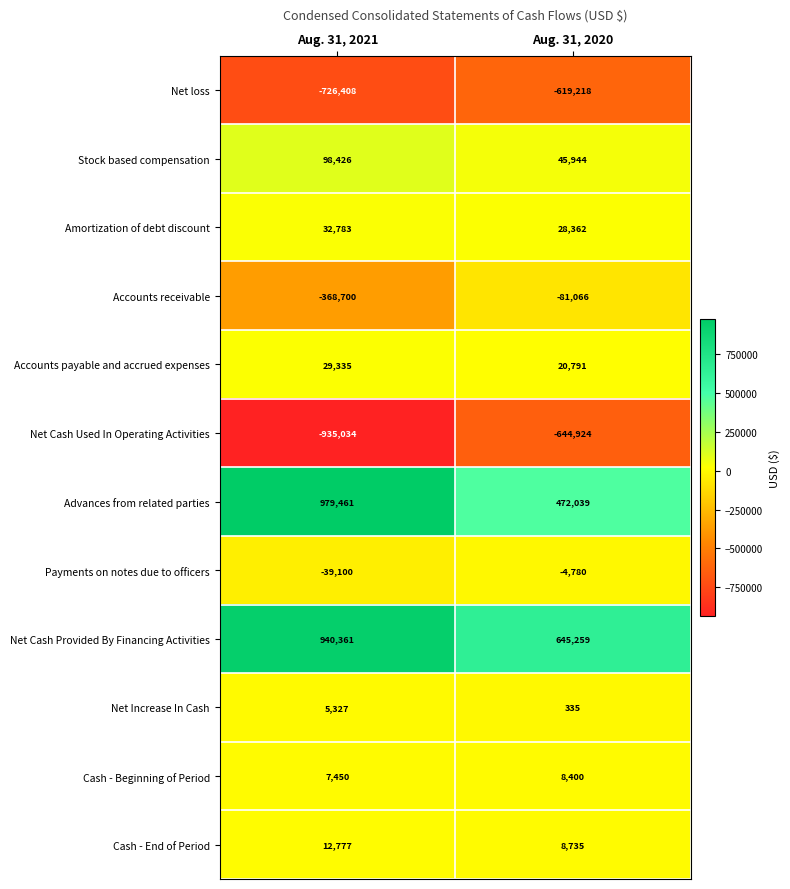

What value does the Net Cash Provided By Financing Activities series have at Aug. 31, 2020, to the nearest 100?

645300